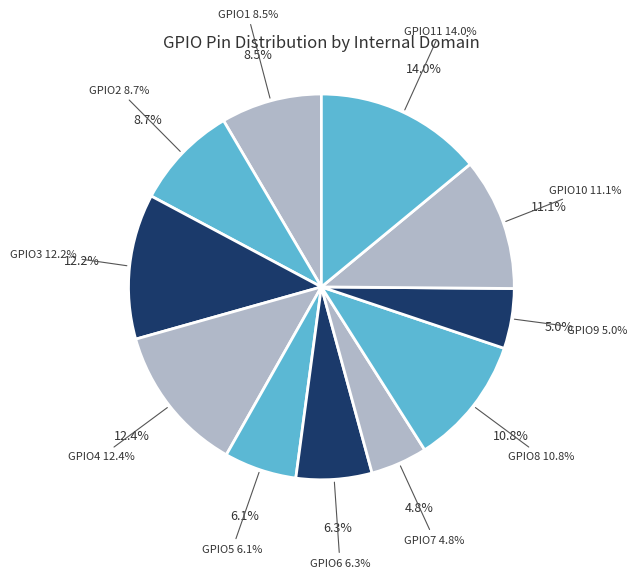

Between GPIO2 and GPIO5, which is larger?

GPIO2